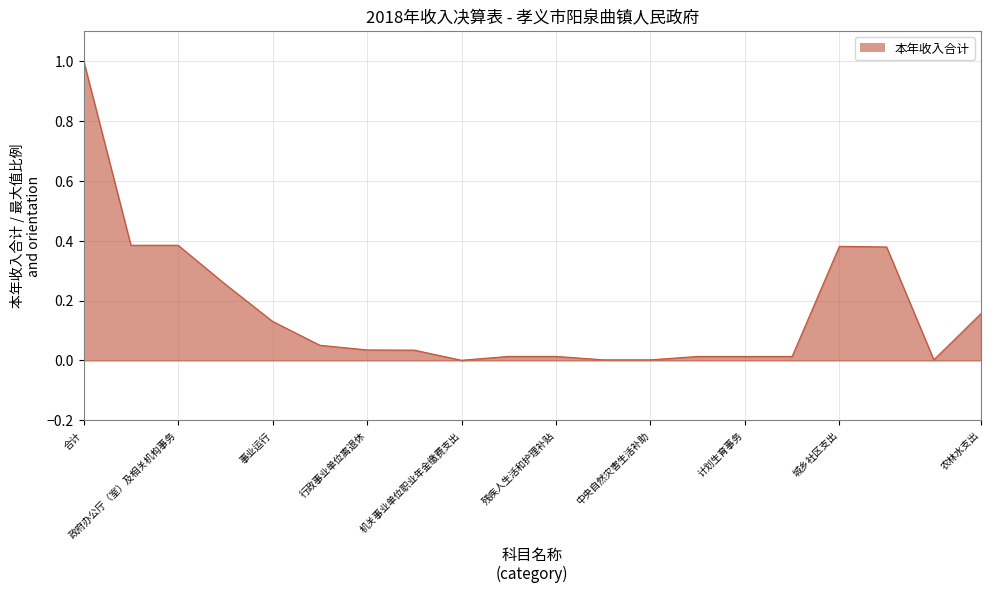

What is the difference between the maximum and minimum values?

1.0